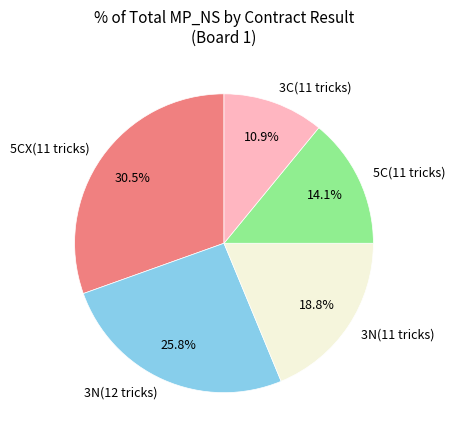

What is the largest slice in the pie chart?

5CX(11 tricks)